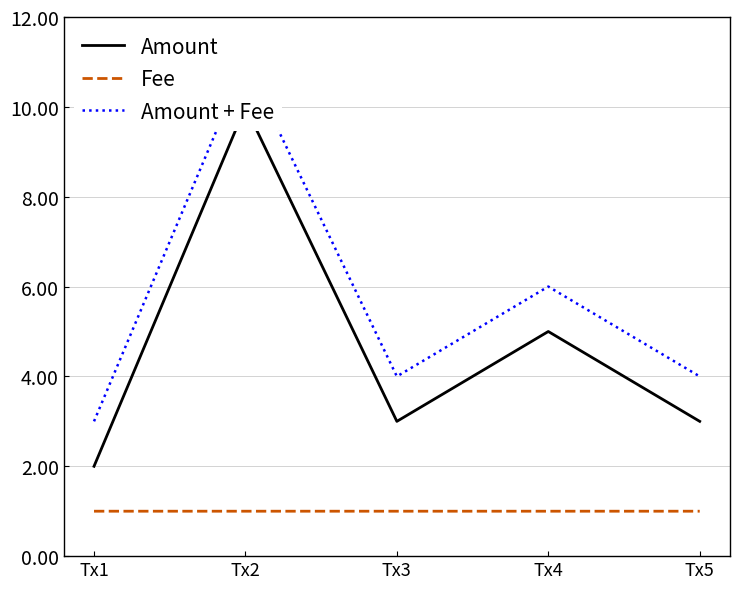

In Amount, how many points are higher than both neighbors (excluding endpoints)?

2